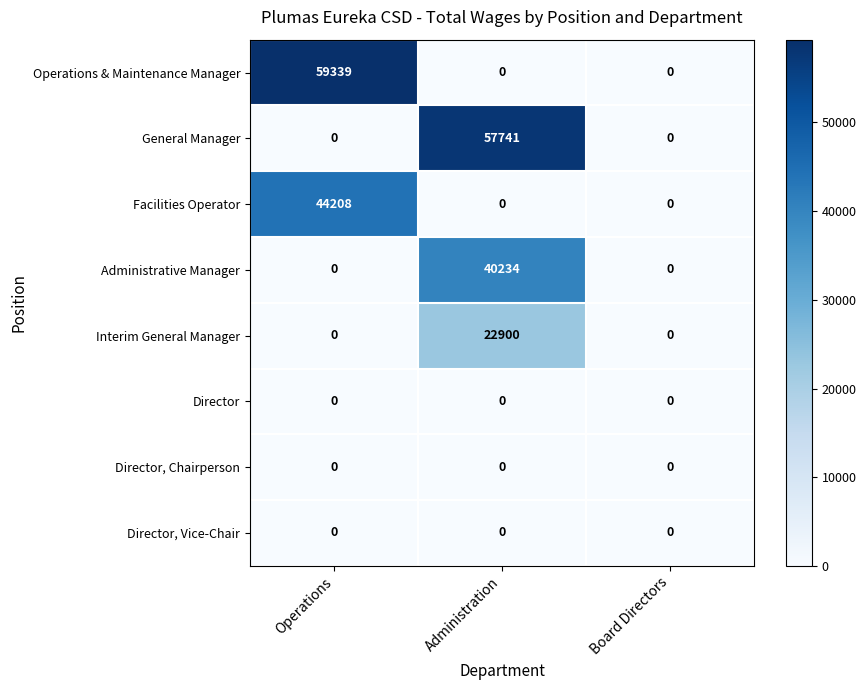

Reading left to right, transcribe all the data shown in this chart.

Operations & Maintenance Manager: 59339	0	0
General Manager: 0	57741	0
Facilities Operator: 44208	0	0
Administrative Manager: 0	40234	0
Interim General Manager: 0	22900	0
Director: 0	0	0
Director, Chairperson: 0	0	0
Director, Vice-Chair: 0	0	0